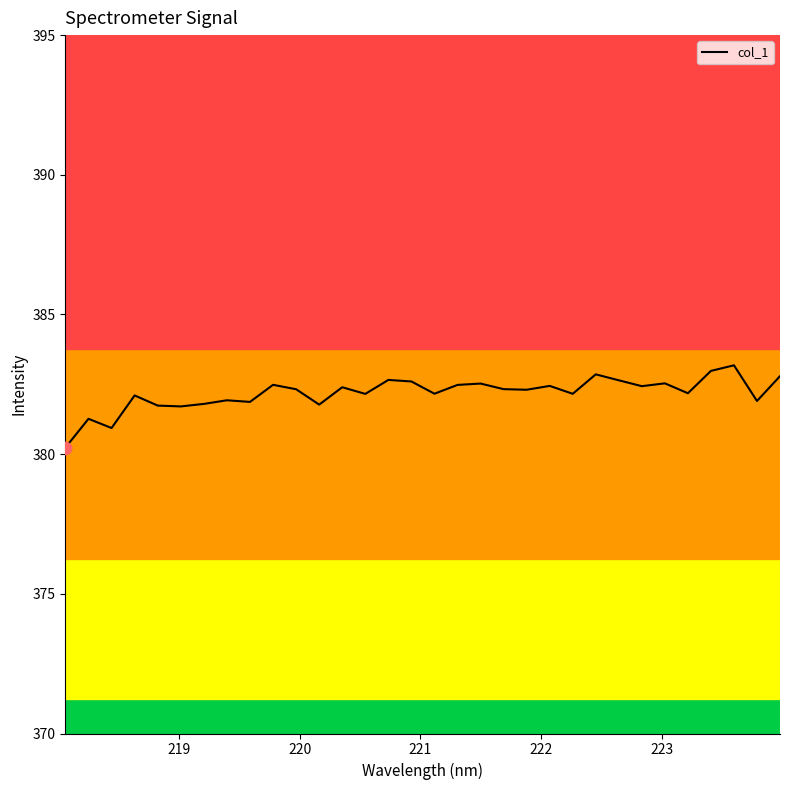

What is the difference between the maximum and minimum values?

2.9